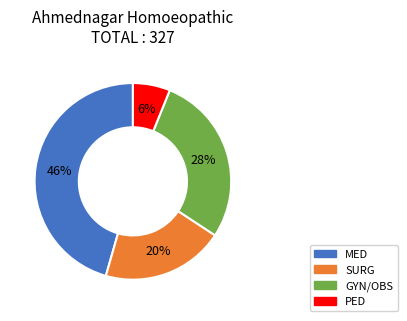

To the nearest percent, what is the average slice percentage?

25%